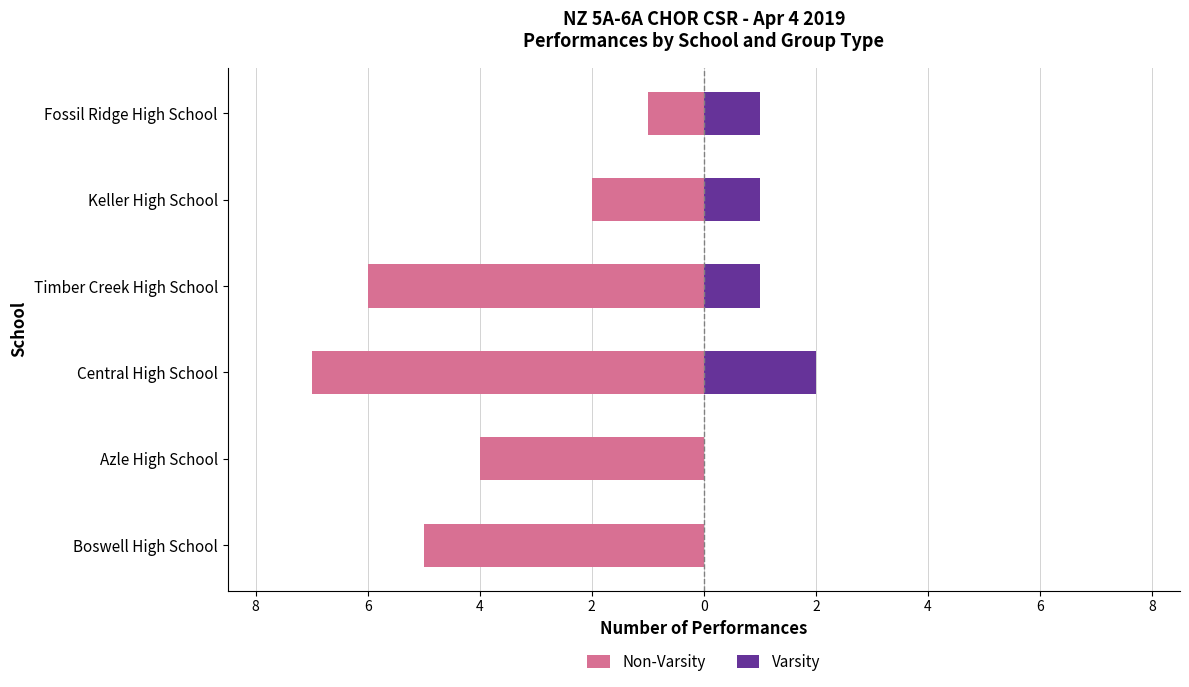

The Non-Varsity series shows -1 at Fossil Ridge High School. True or false?

False